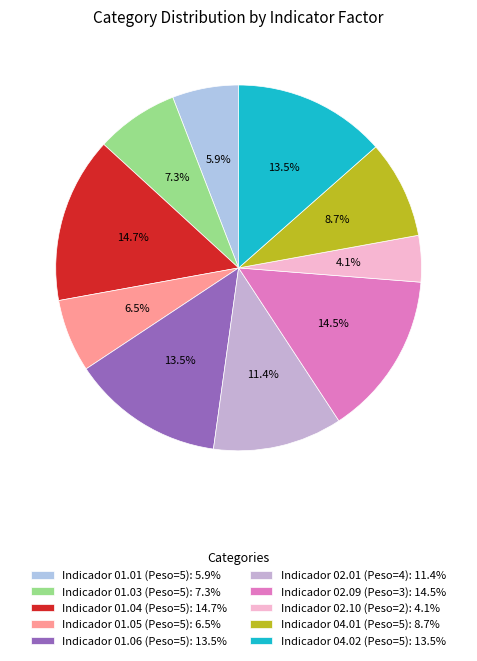

To the nearest percent, what is the difference between the largest and smallest slice percentages?

11%